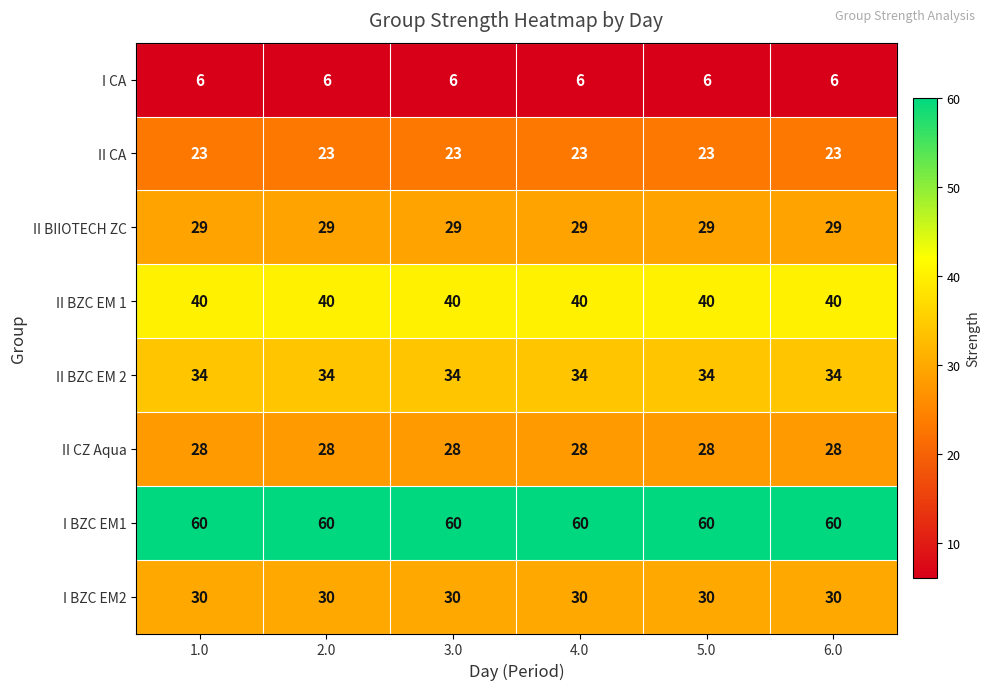

What is the approximate value of I BZC EM1 at 2.0?

60